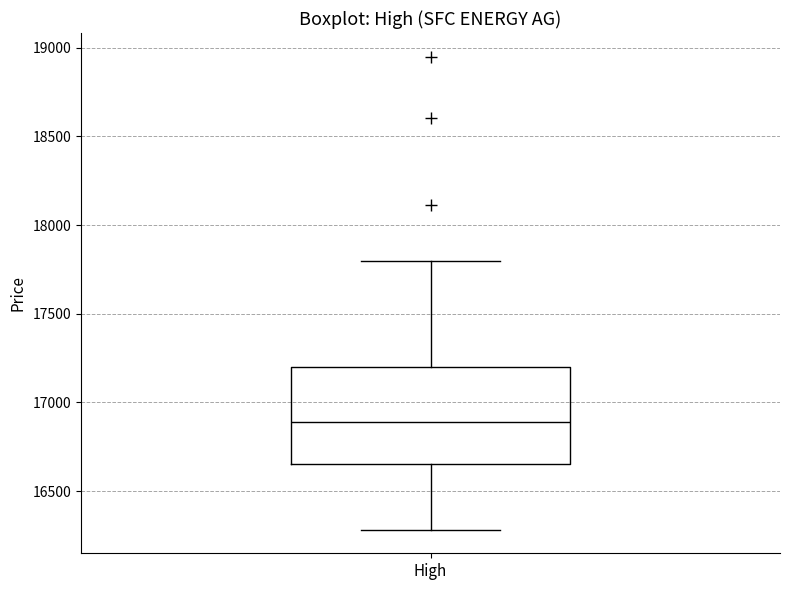

Read this box plot against the y-axis: the position of the median line, the range covered by the box, and the ends of both whiskers. The values are not printed on the chart, so give them approximately, as read against the axis.

median 16900, box 16650 to 17200, whiskers 16300 to 17800